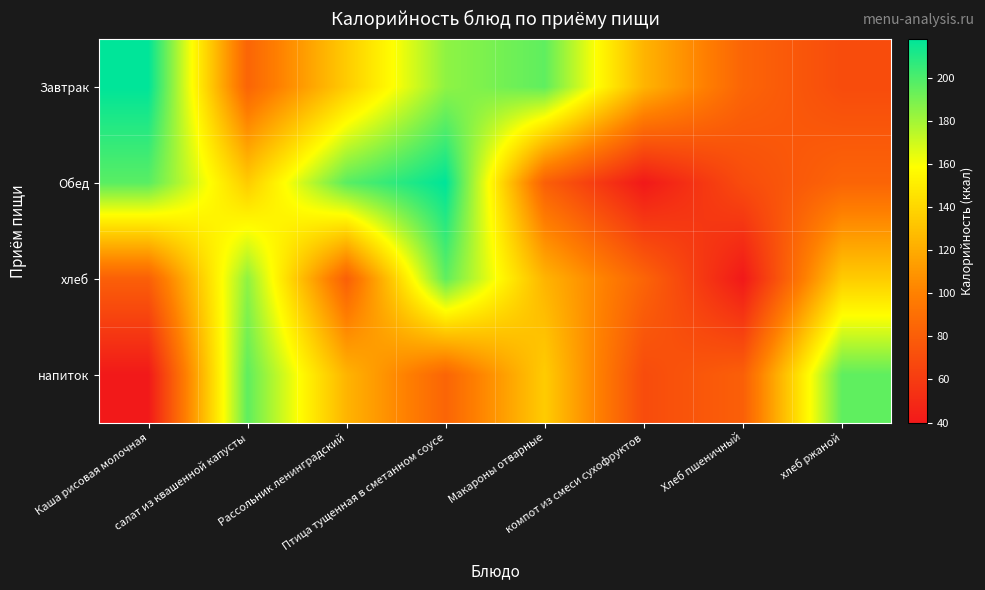

List the series in order of their peak value, highest first.

Завтрак, Обед, хлеб, напиток